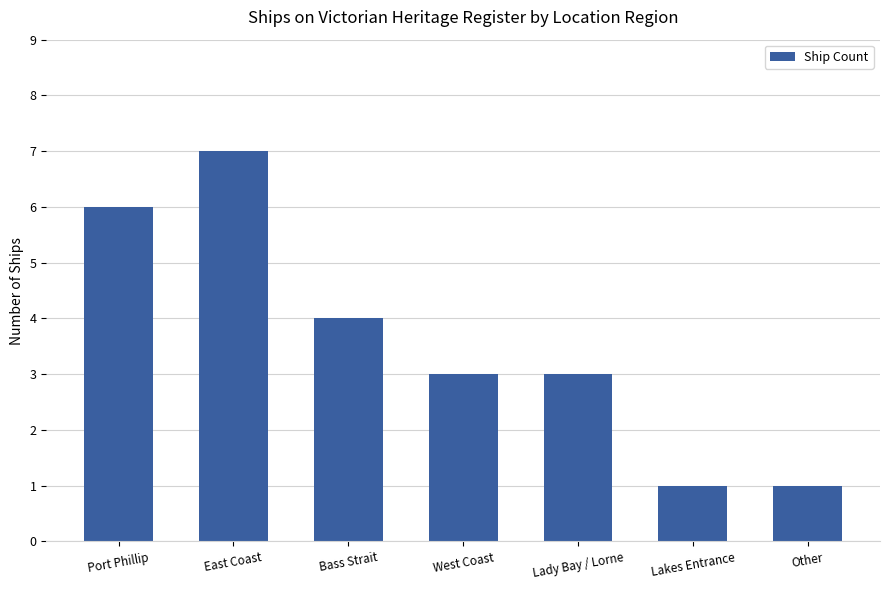

At which label is the value closest to 4?

Bass Strait